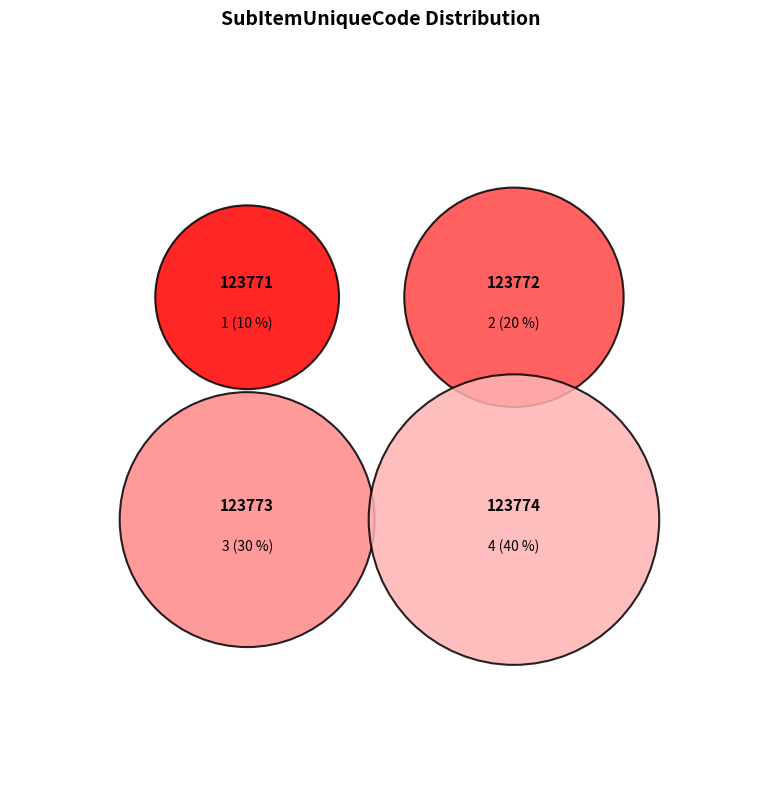

What is the ratio of the value at 123773 to the value at 123772?

1.5